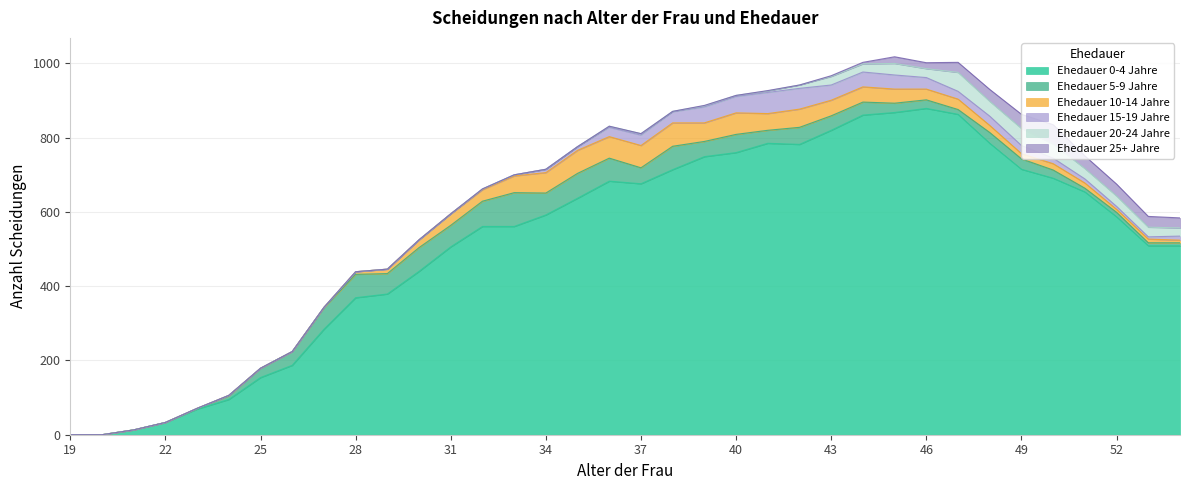

How many interior local valleys does the Ehedauer 10-14 Jahre series have?

5